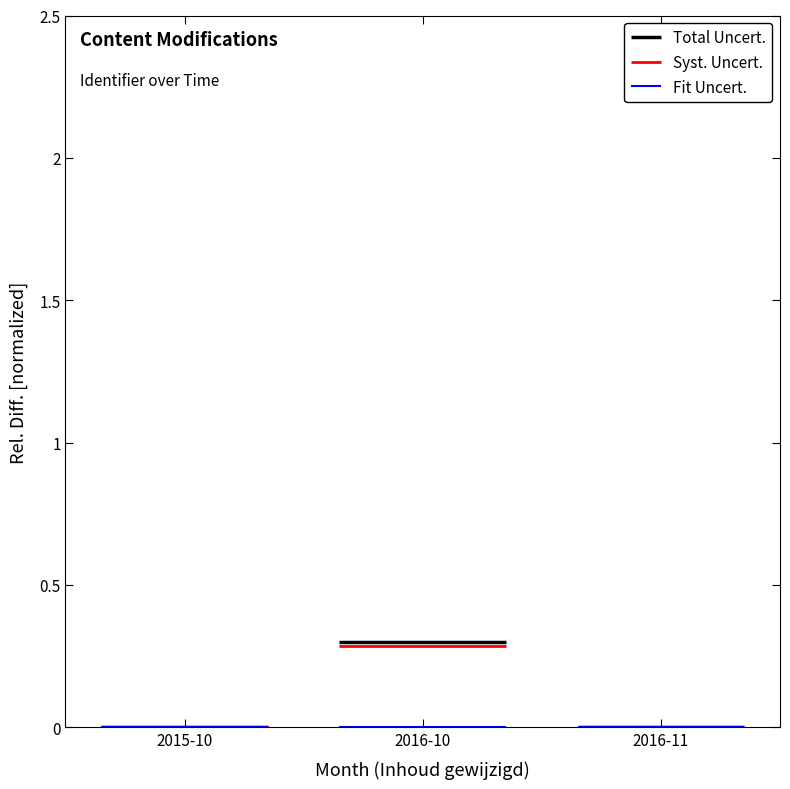

List the series in order of their peak value, lowest first.

Fit Uncert., Syst. Uncert., Total Uncert.